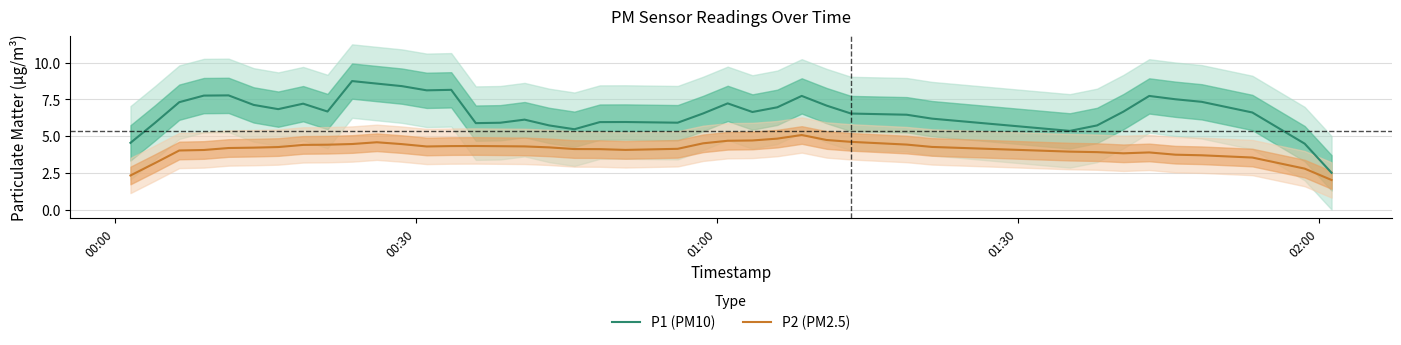

True or false: P1 (PM10) and P2 (PM2.5) intersect in this chart.

False